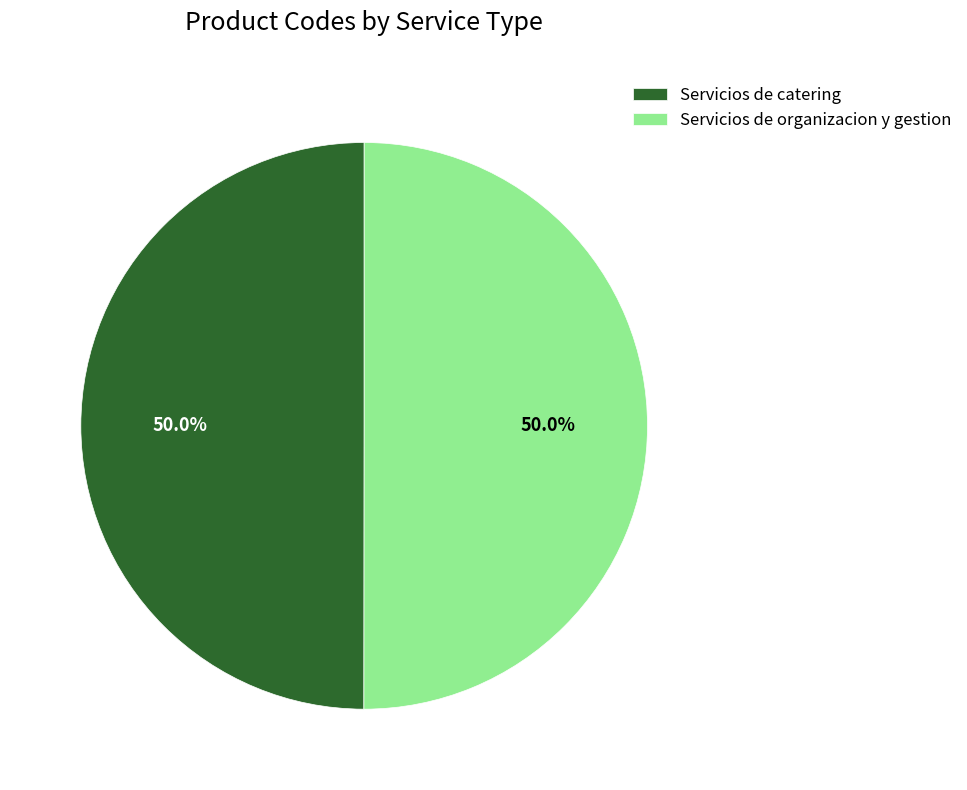

What is the ratio of the value at Servicios de organizacion y gestion to the value at Servicios de catering?

1.0